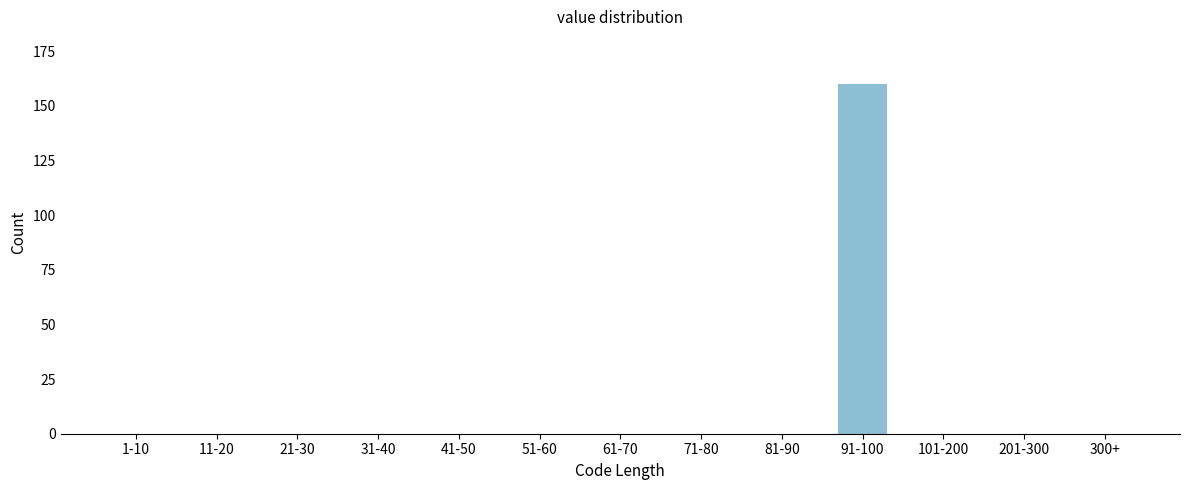

Reading left to right, extract all data points from this chart.

1-10=0	11-20=0	21-30=0	31-40=0	41-50=0	51-60=0	61-70=0	71-80=0	81-90=0	91-100=160	101-200=0	201-300=0	300+=0